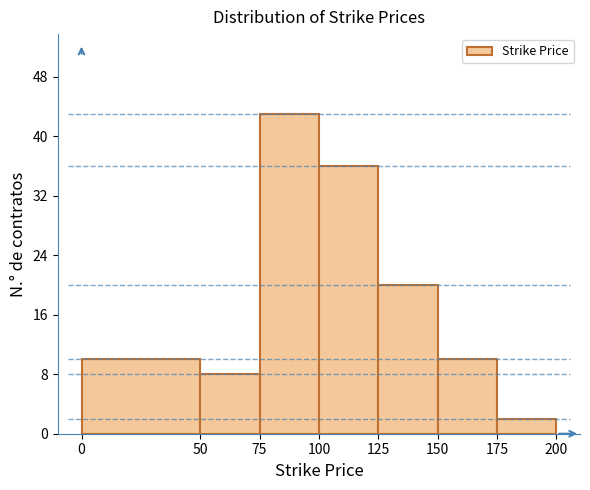

Which range on the x-axis has the tallest bar?

75 to 100